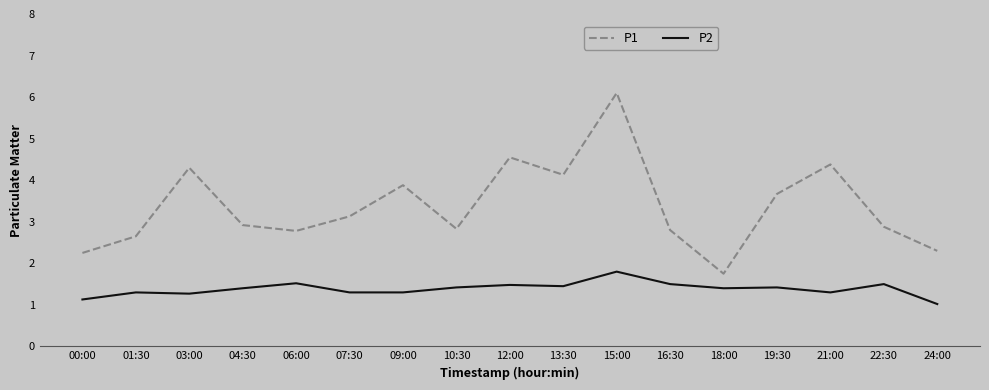

What is the difference between the P2 values at 21:00 and 12:00?

0.2